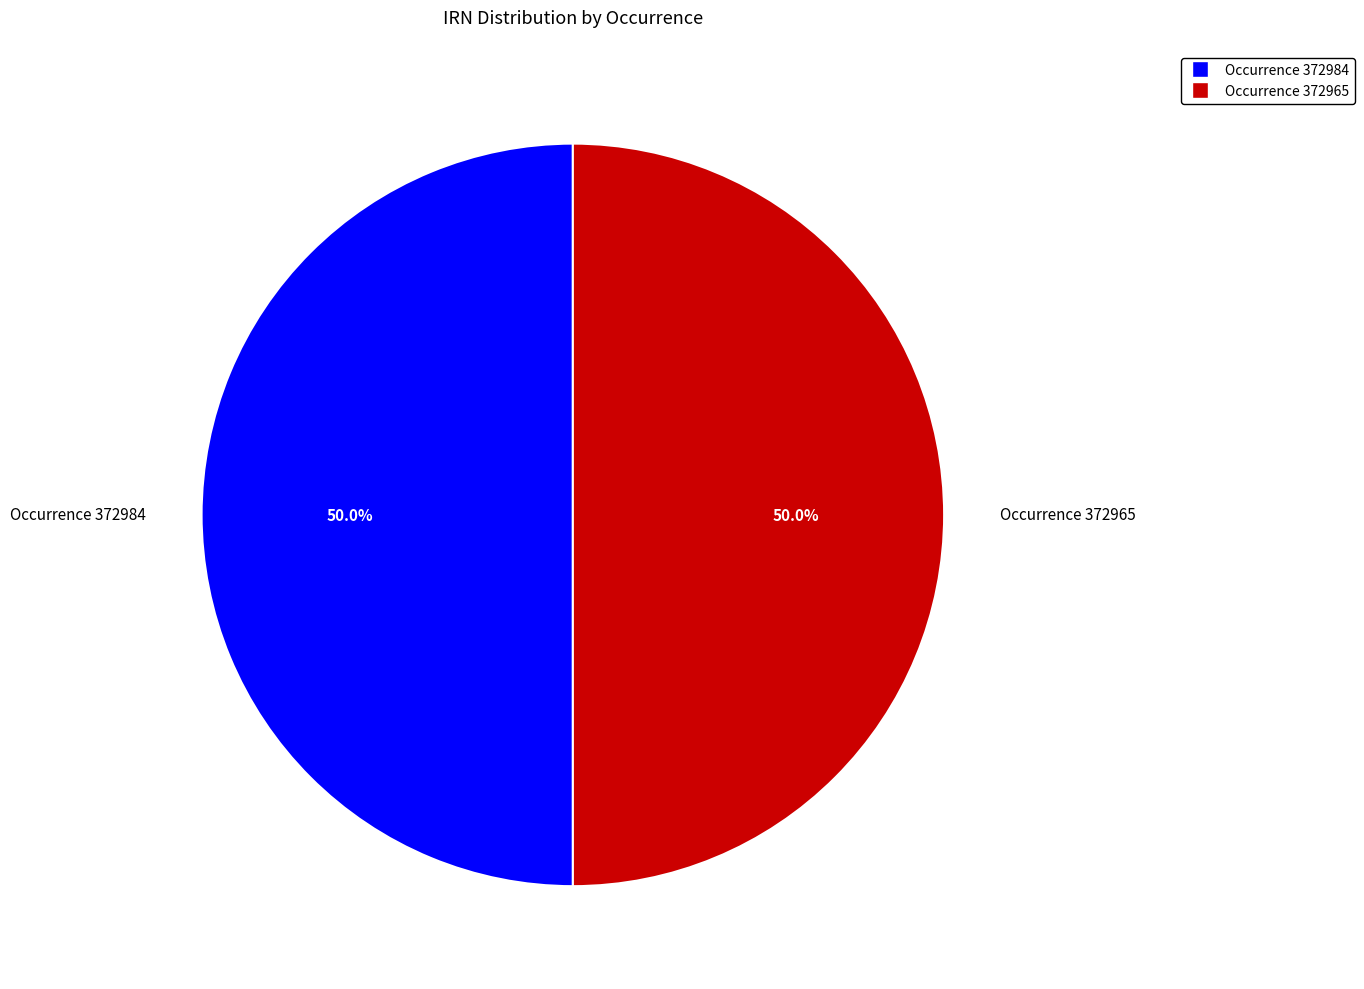

What is the ratio of the value at Occurrence 372965 to the value at Occurrence 372984?

1.0